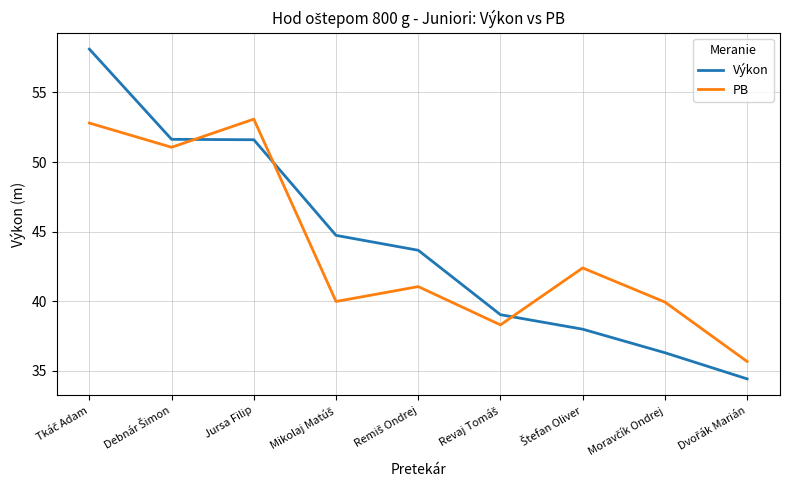

What is the approximate value of PB at Jursa Filip?

53.1